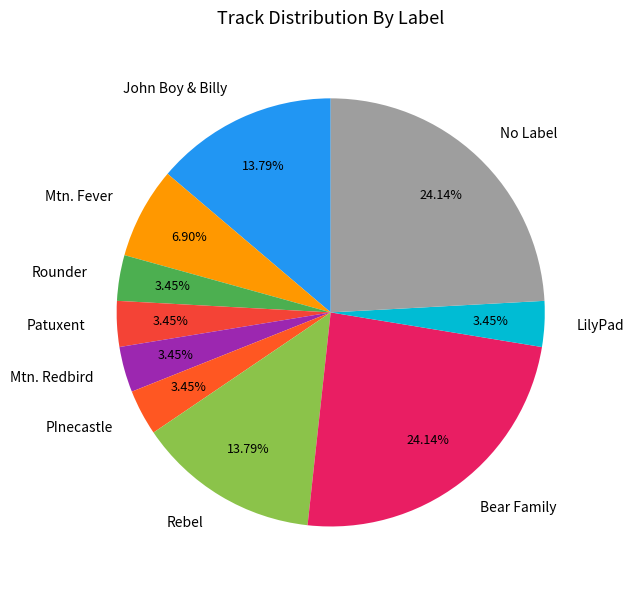

How many segments does this pie chart have?

10